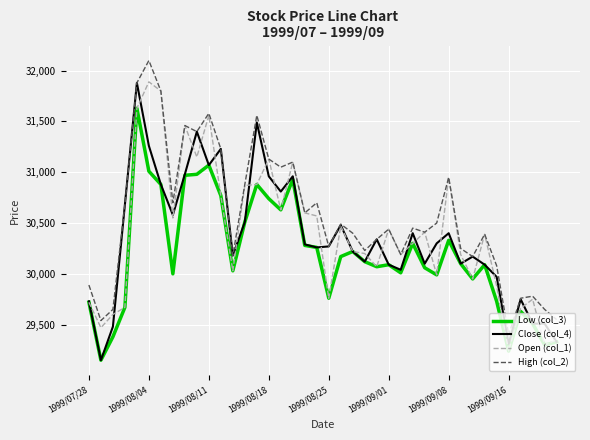

How many interior local valleys does the High (col_2) series have?

12